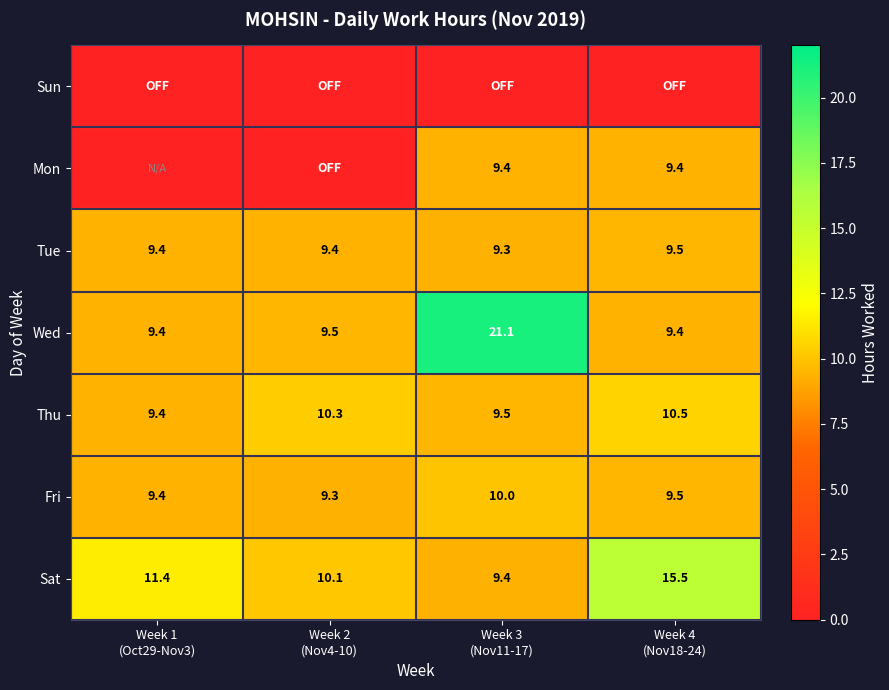

What is the average value of the Tue series?

9.4